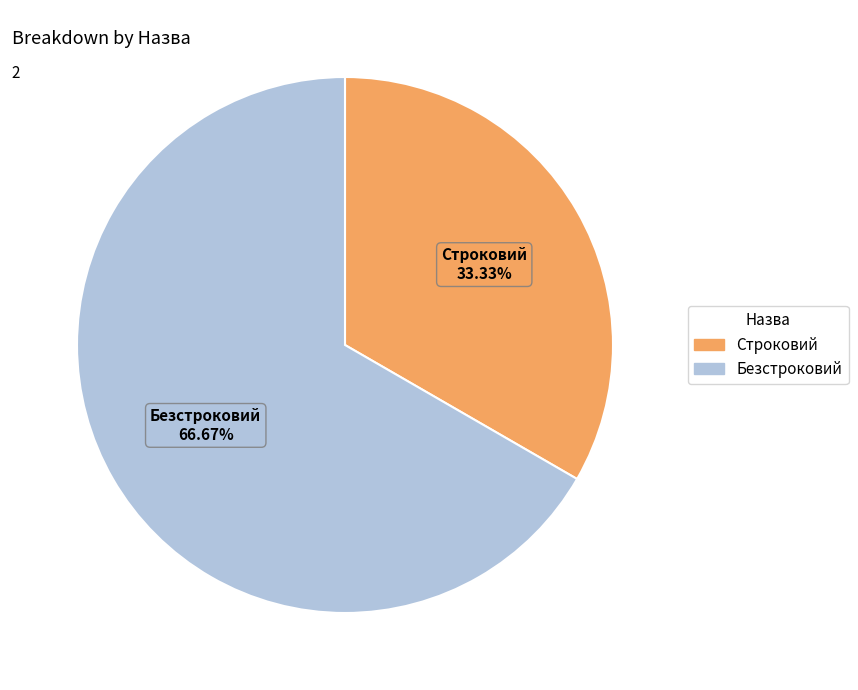

What percentage do Безстроковий and Строковий together represent?

100.0%